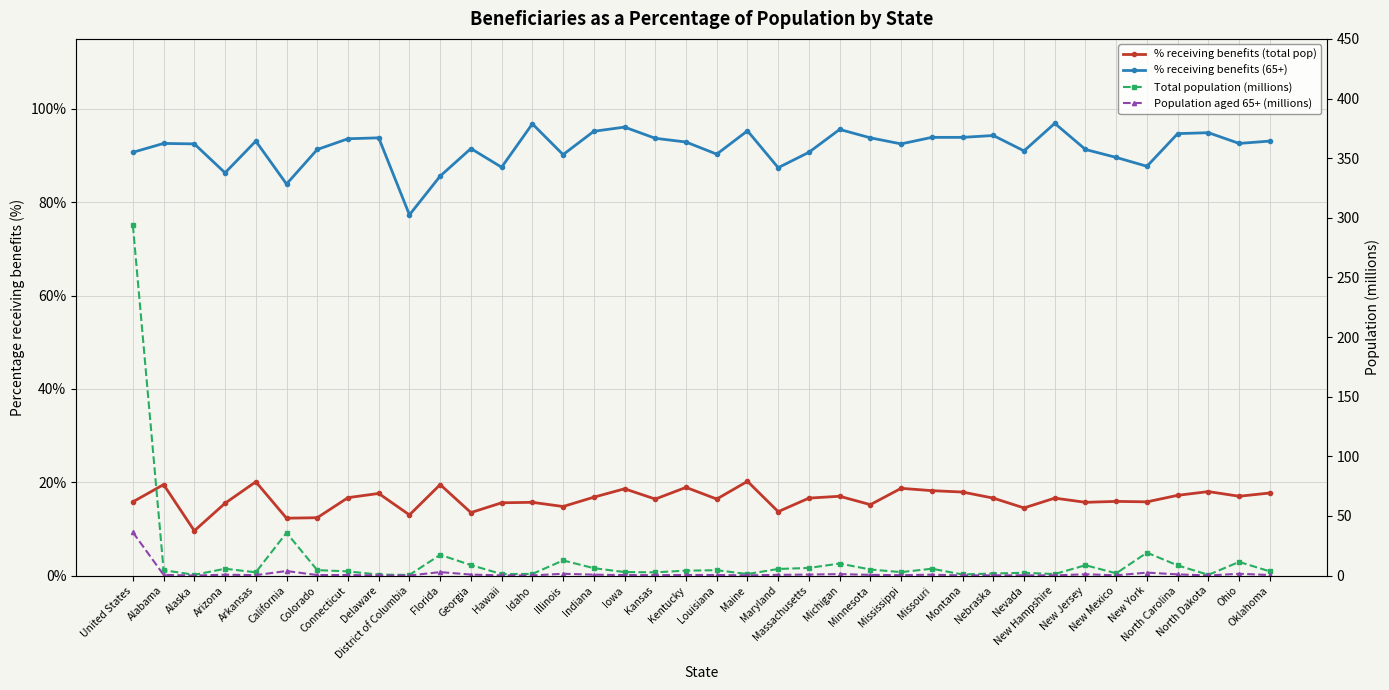

After their last crossing, which series has the higher values: Total population (millions) or % receiving benefits (total pop)?

% receiving benefits (total pop)